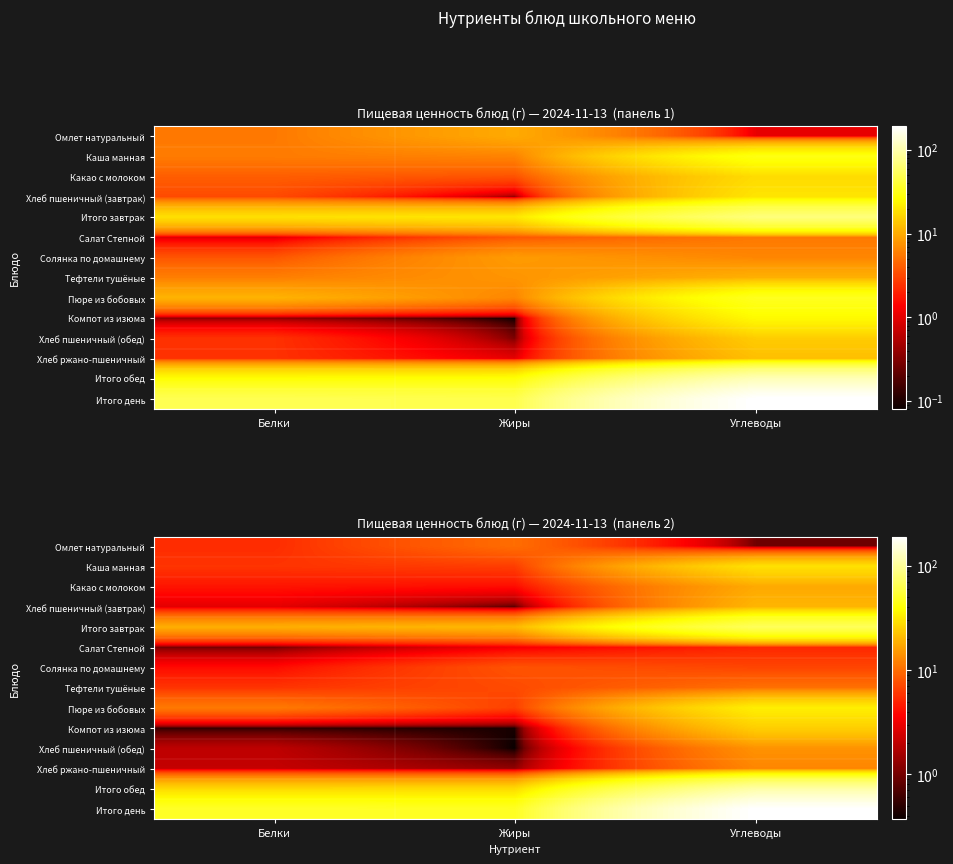

How many categories are shown in the chart?

3